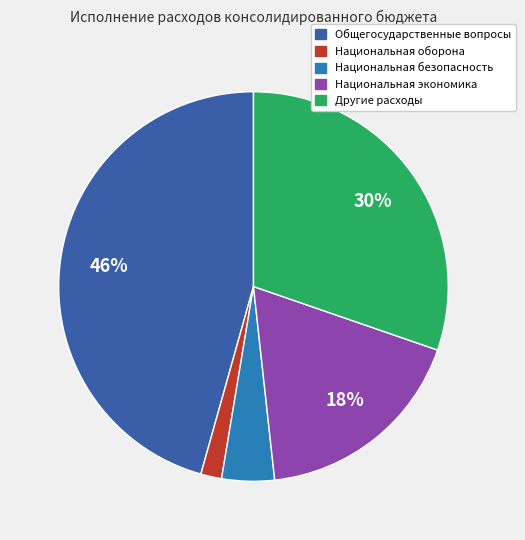

Combined, do Другие расходы and Общегосударственные вопросы account for over 50%?

Yes